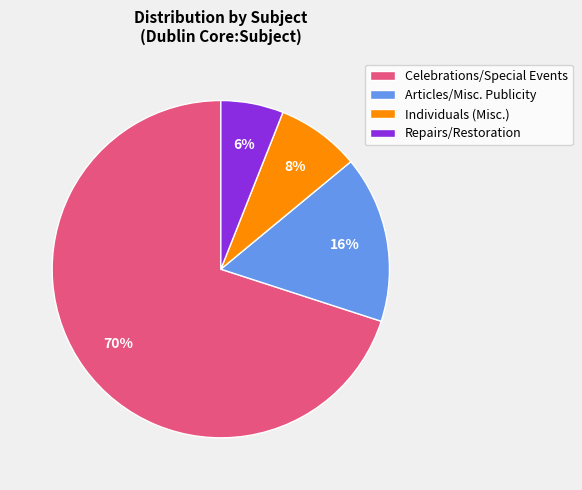

What percentage is the Repairs/Restoration slice, to the nearest percent?

6%